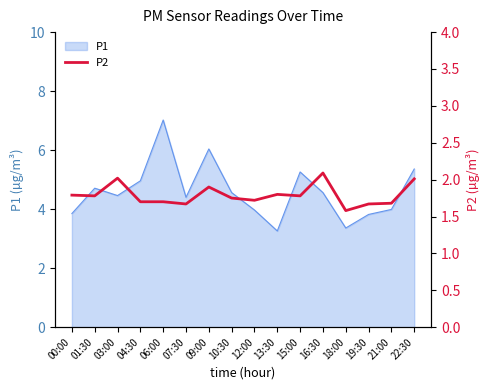

The P1 series shows 3.8 at 19:30. True or false?

True